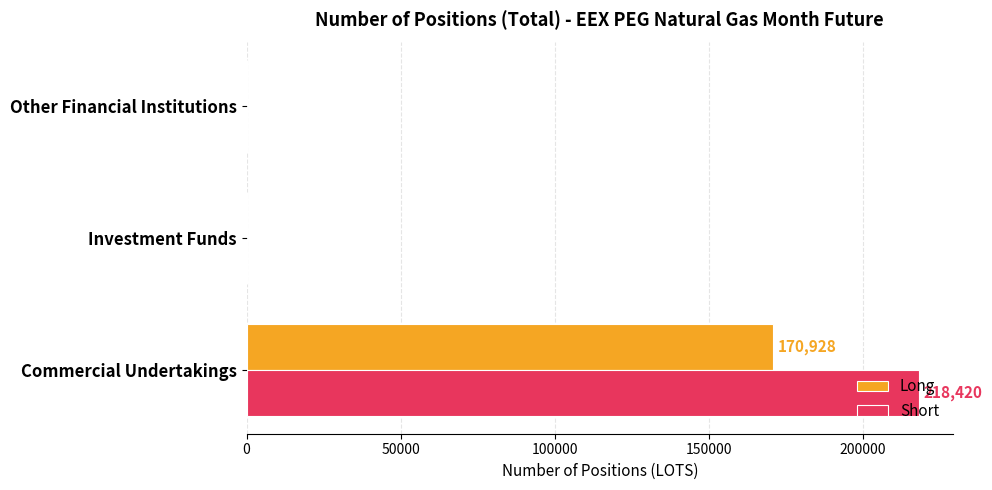

What are all the series names shown in the legend?

Long, Short